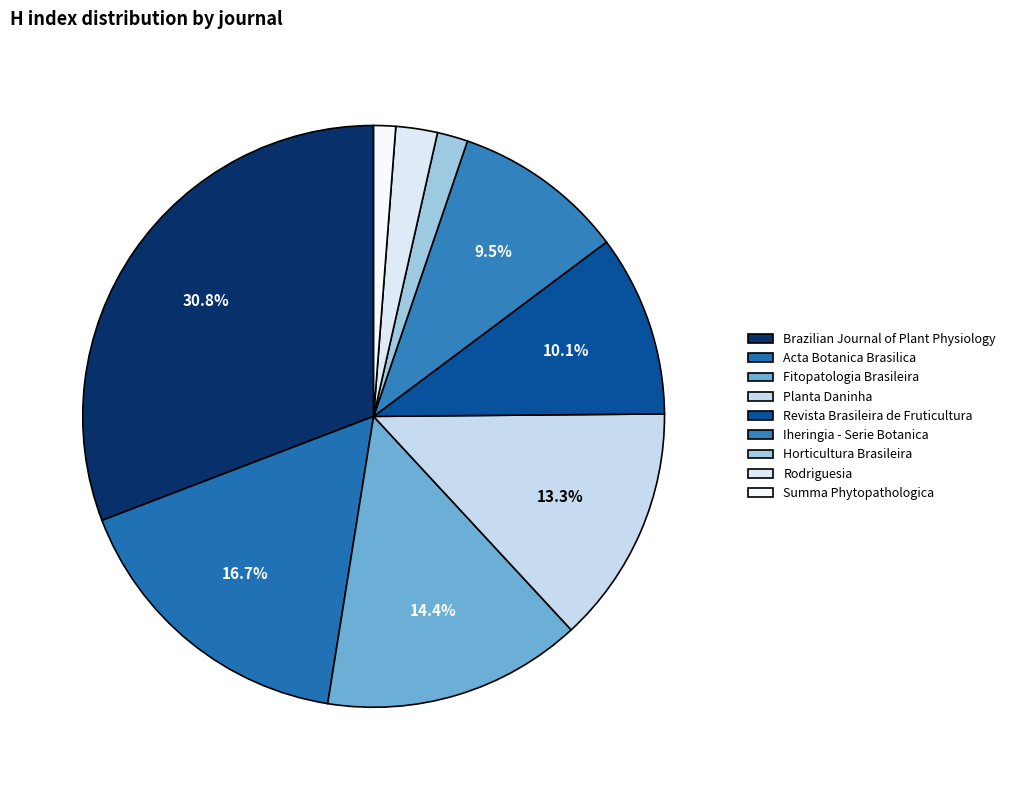

What is the change in value from Acta Botanica Brasilica to Summa Phytopathologica?

-254